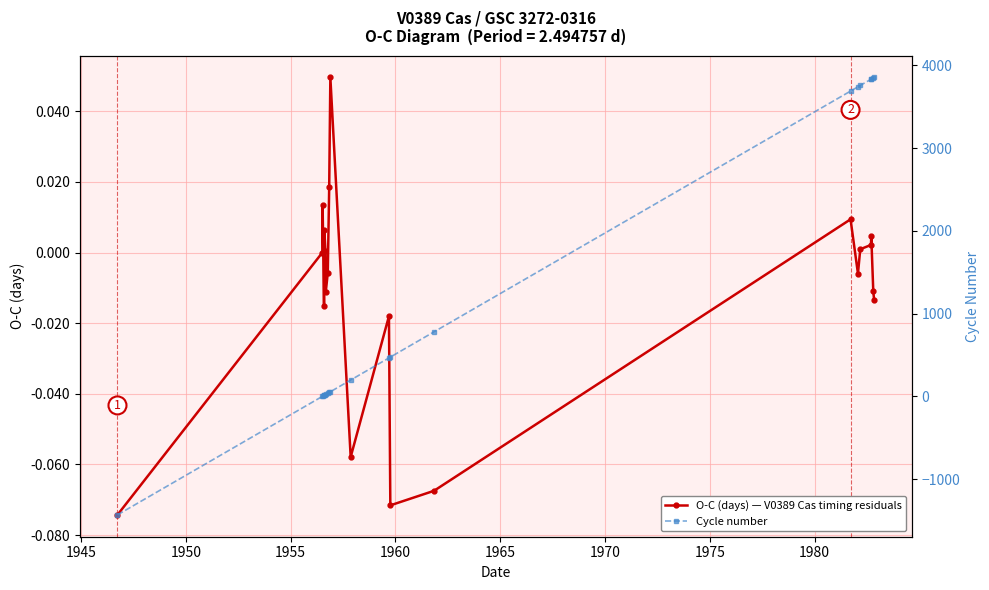

The O-C (days) — V0389 Cas timing residuals series shows -0.0 at 10. True or false?

False